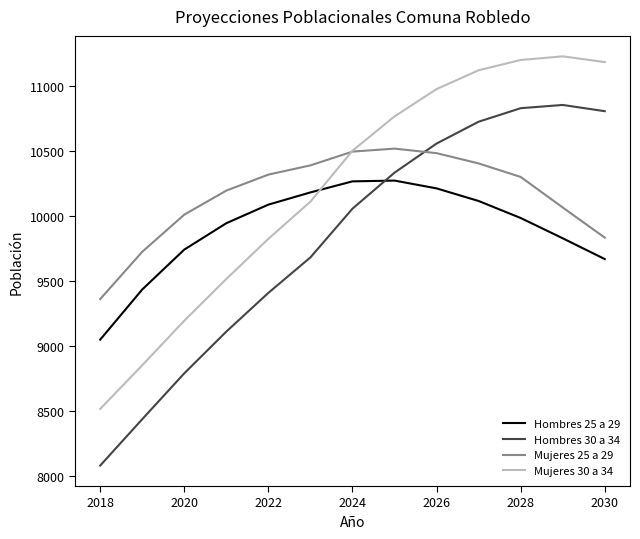

Which series has the largest range (max minus min)?

Hombres 30 a 34